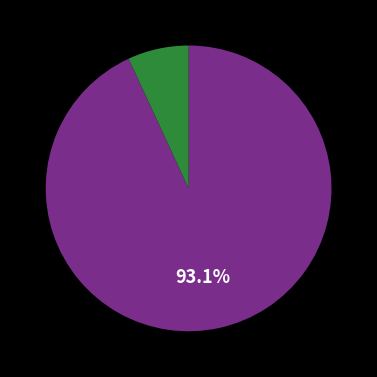

Is there a majority slice in this chart?

Yes